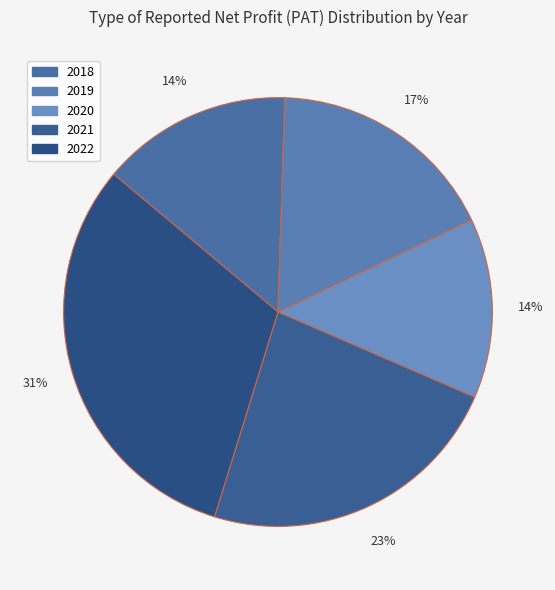

Does any single category account for the majority?

No